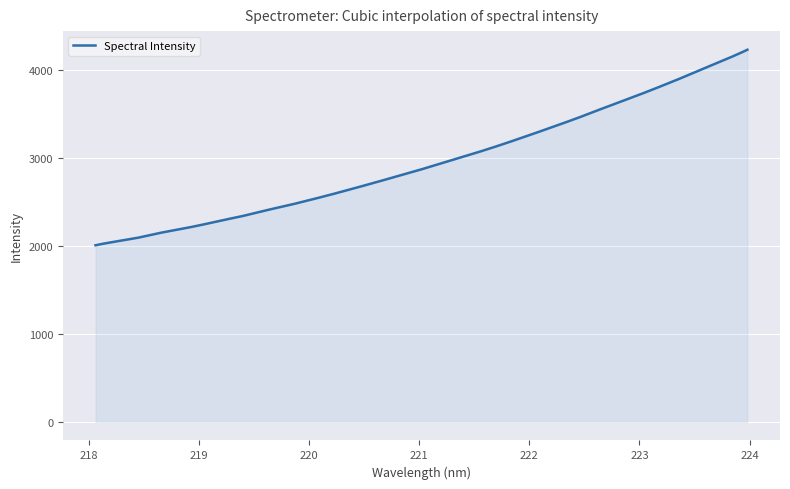

What is the greatest value displayed?

4231.5